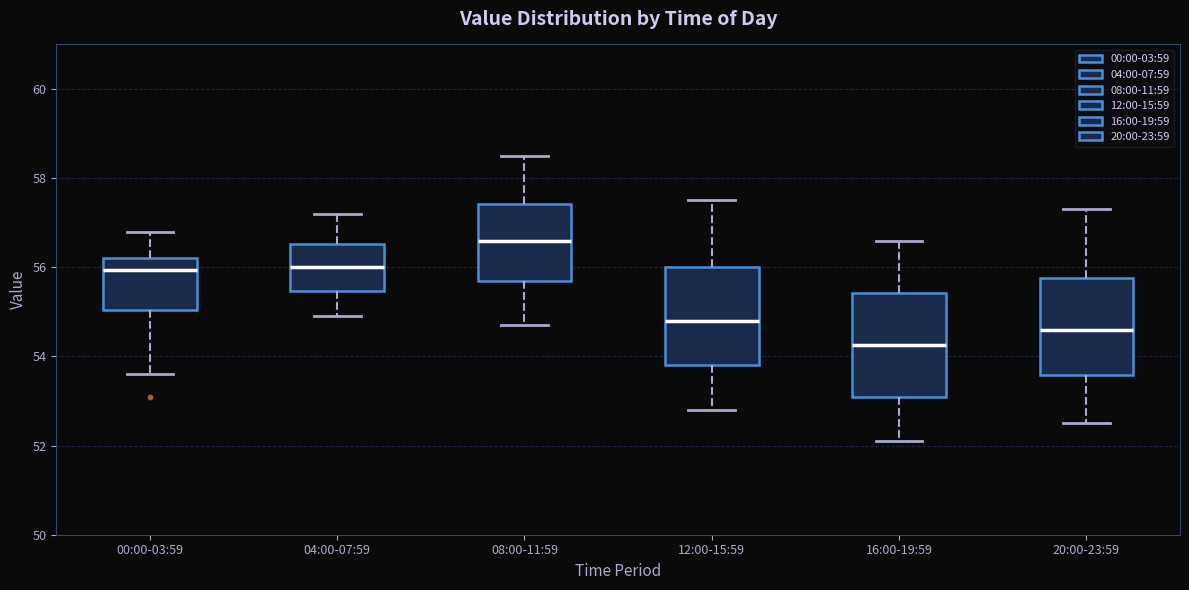

Where does the upper whisker of the box for 12:00-15:59 end on the y-axis? The values are not printed on the chart, so give them approximately, as read against the axis.

57.6